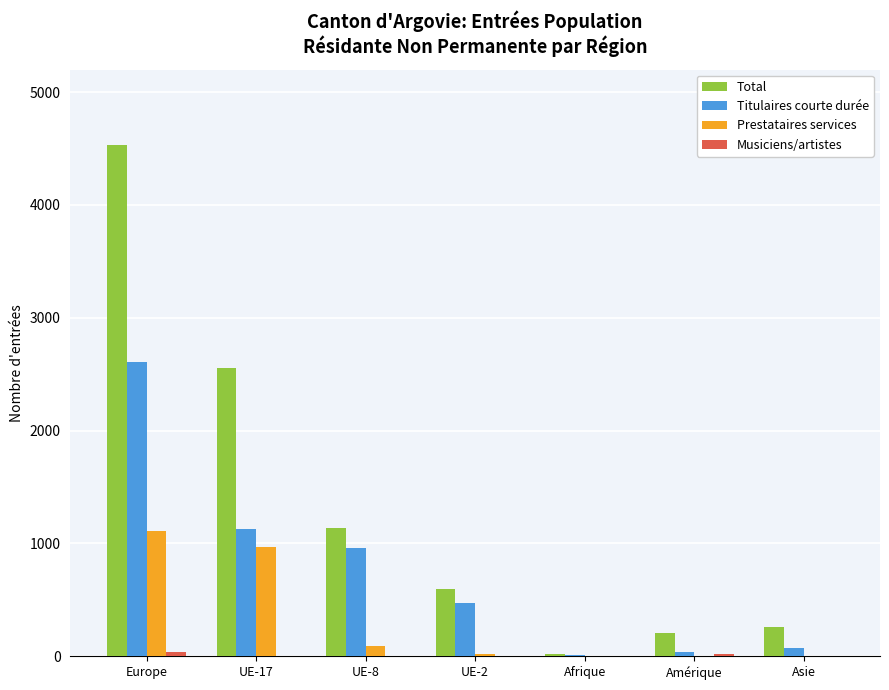

Which series has the largest total across all categories?

Total